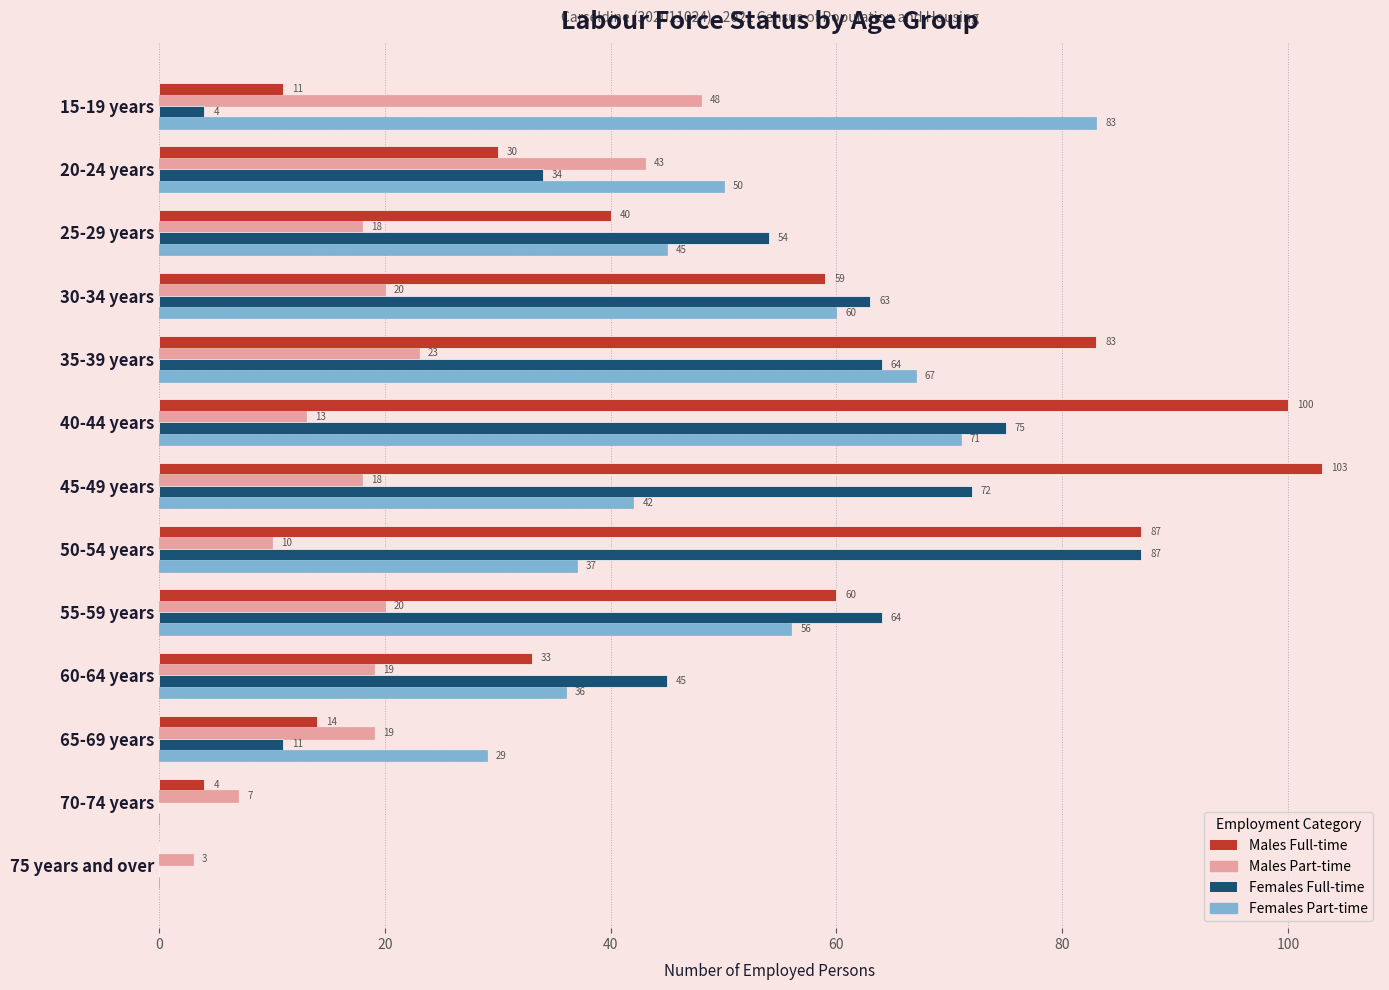

What is the sum of all Females Part-time values?

576